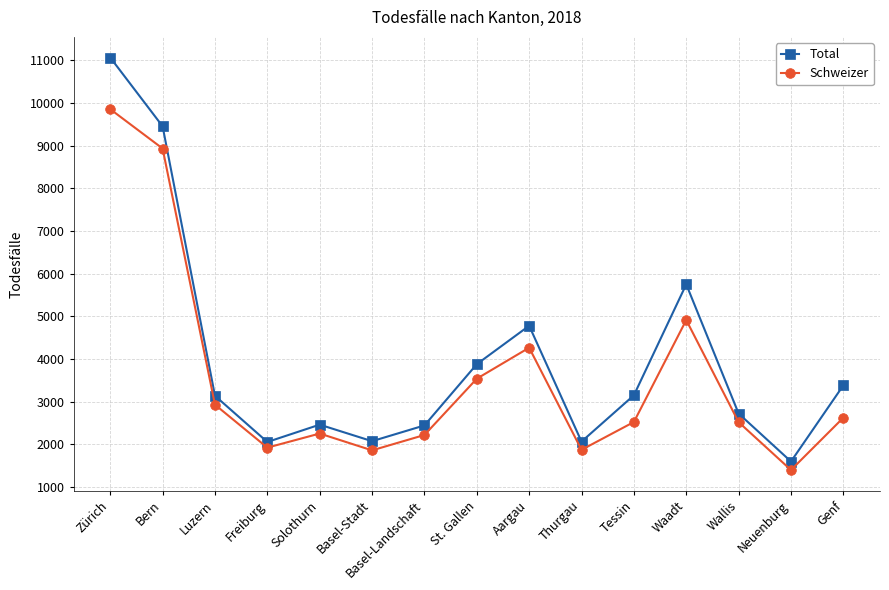

Which series changed the most between Solothurn and Basel-Stadt?

Schweizer